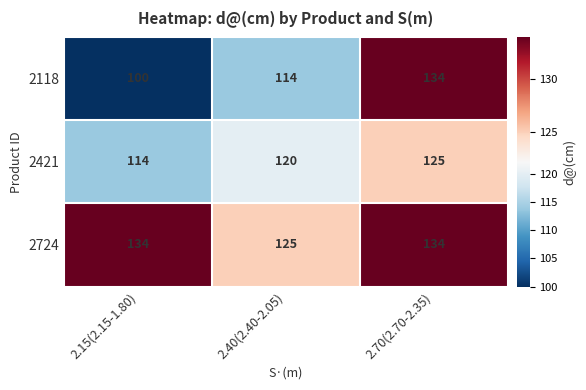

List the labels in order of 2118 value, smallest first.

2.15(2.15-1.80), 2.40(2.40-2.05), 2.70(2.70-2.35)